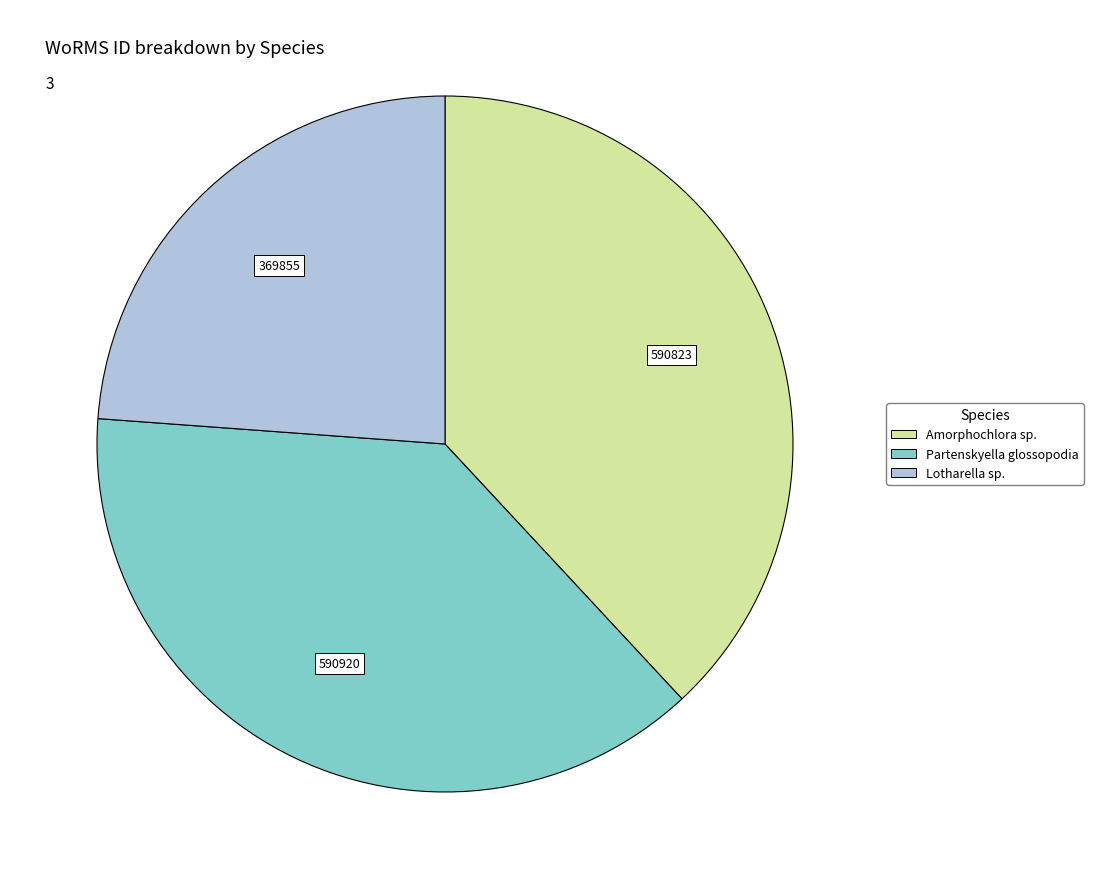

How many segments does this pie chart have?

3